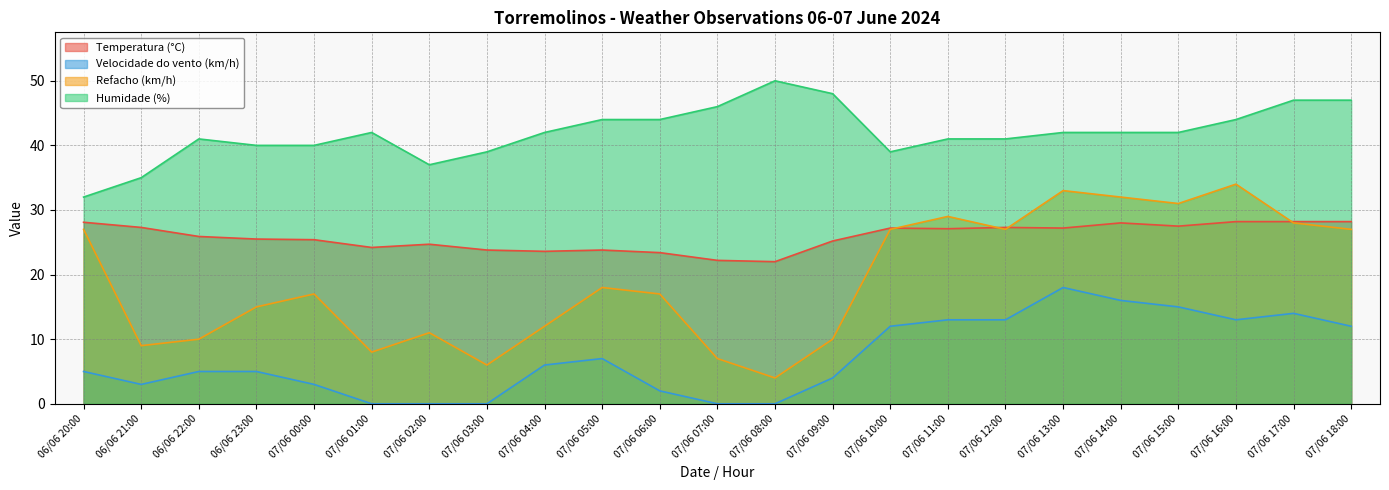

What is the value of the Temperatura (°C) (line) point at the 8th from the left?

23.8